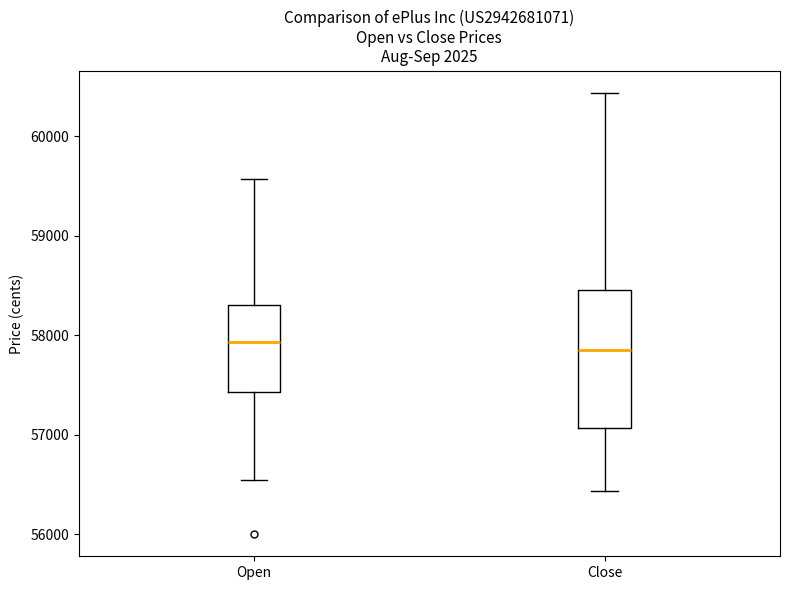

Reading left to right, transcribe this box plot: for each box, give where its median line is, the range the box spans, and where its two whiskers end, as read against the y-axis. The values are not printed on the chart, so give them approximately, as read against the axis.

Open: median 57900, box 57400 to 58300, whiskers 56500 to 59600
Close: median 57900, box 57100 to 58500, whiskers 56400 to 60400